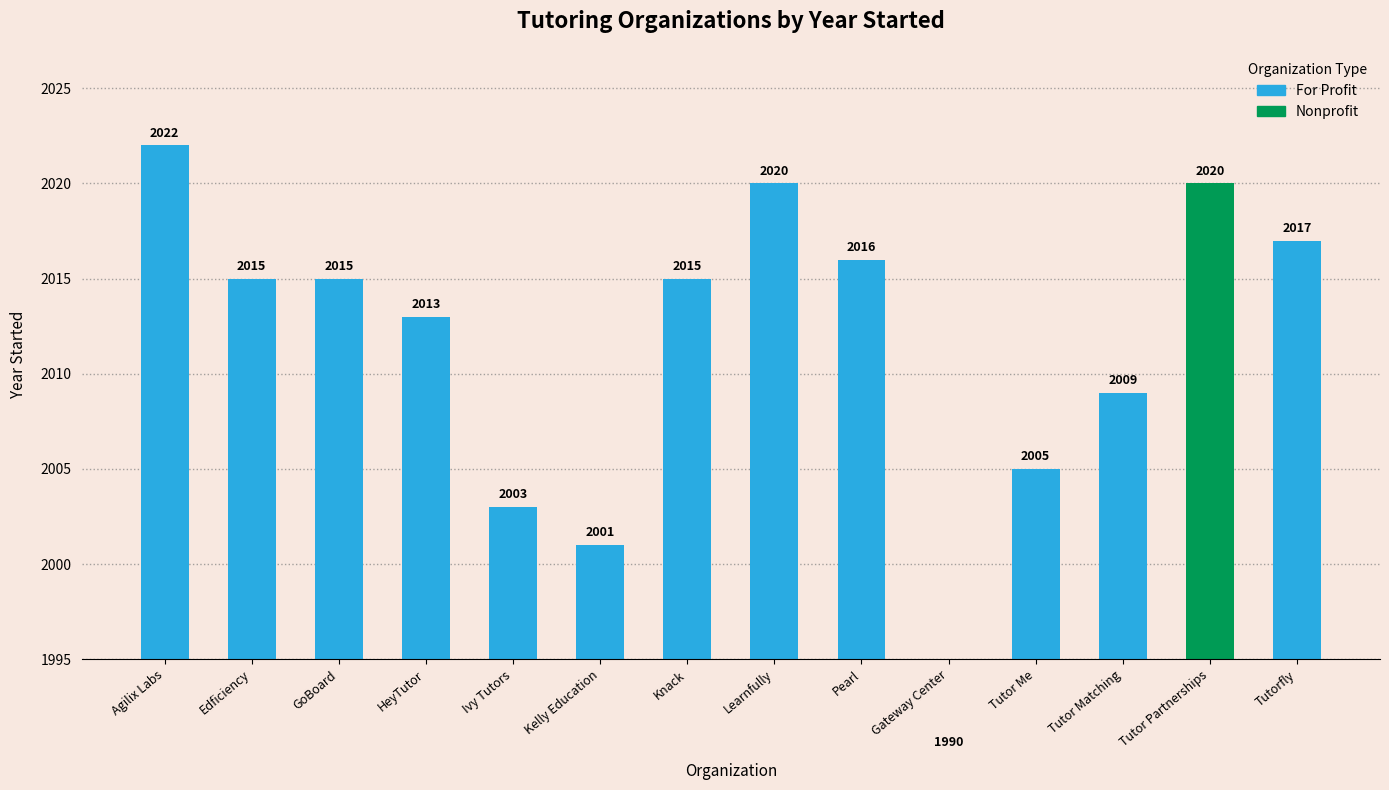

Is it true that the value at Tutorfly is 2017?

True